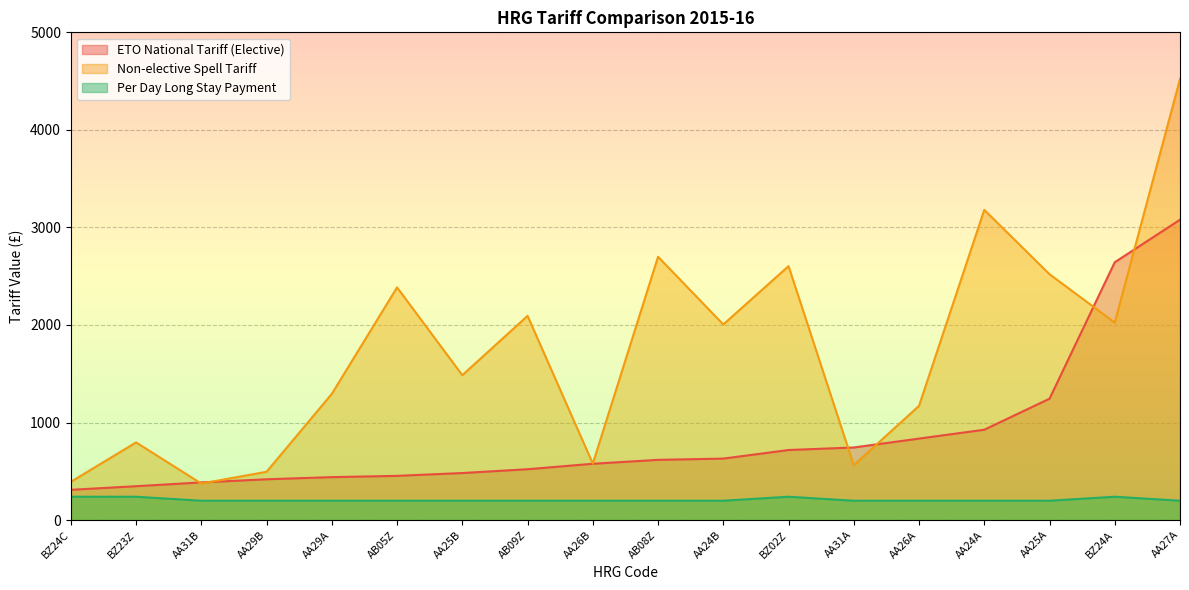

What is the difference between the maximum and minimum values in the Non-elective Spell Tariff series?

4148.0